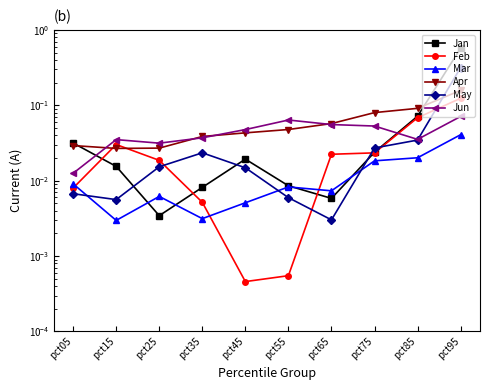

Where is the first local minimum for Jun?

pct25